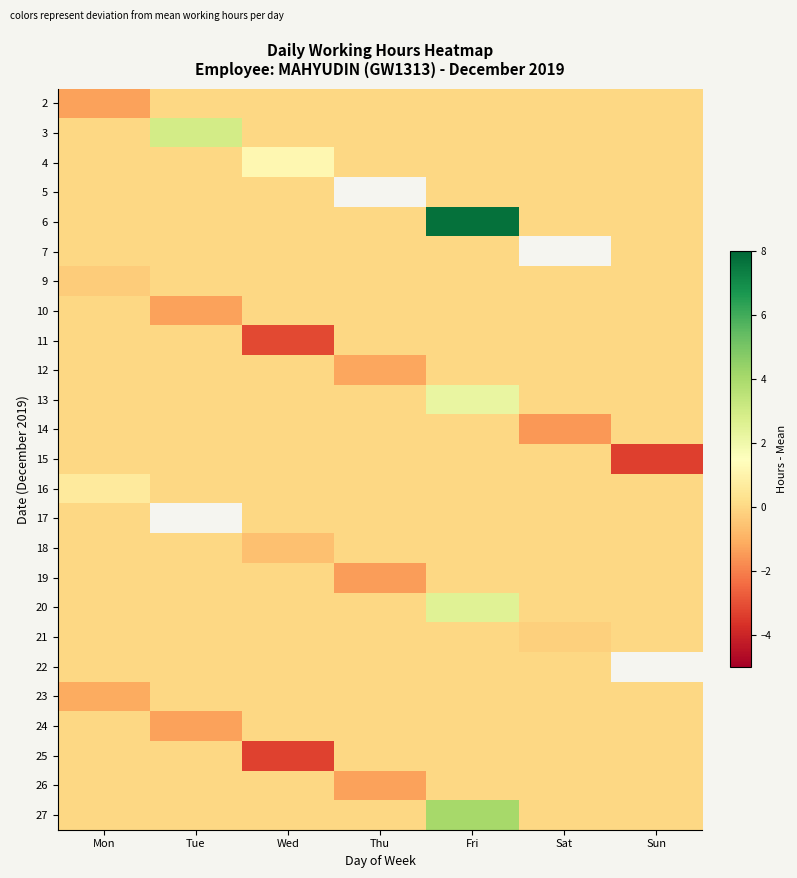

What is the difference between the maximum and minimum values in the 18 series?

0.6